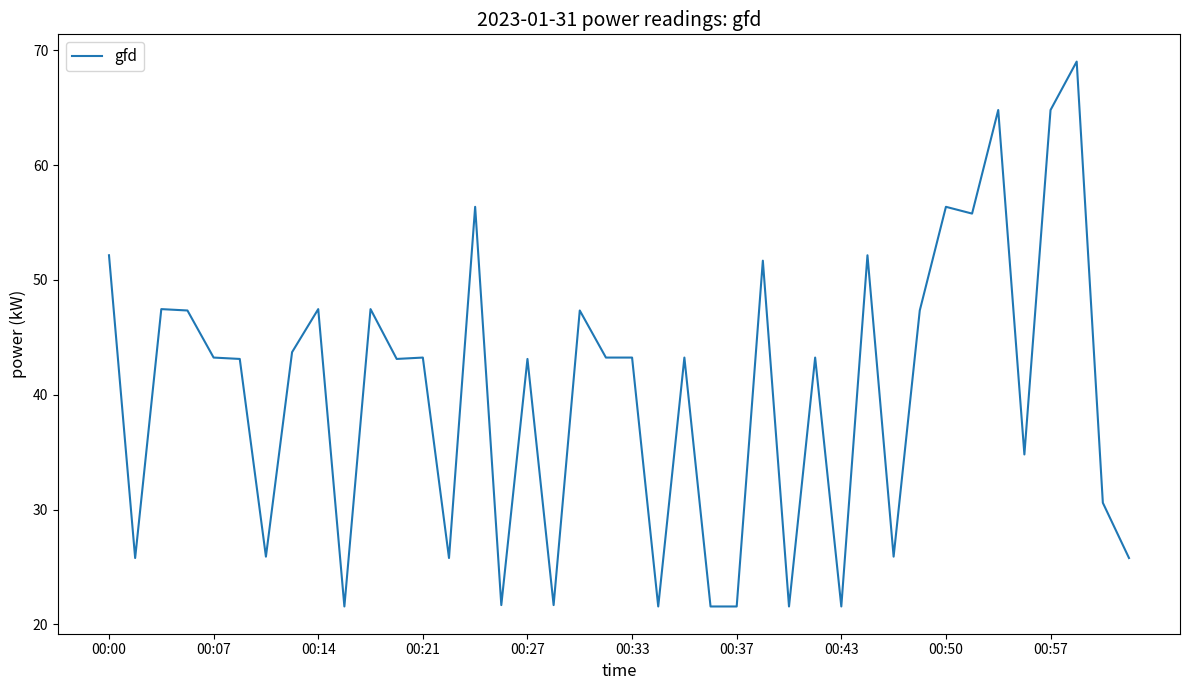

What is the difference between the maximum and minimum values?

47.5